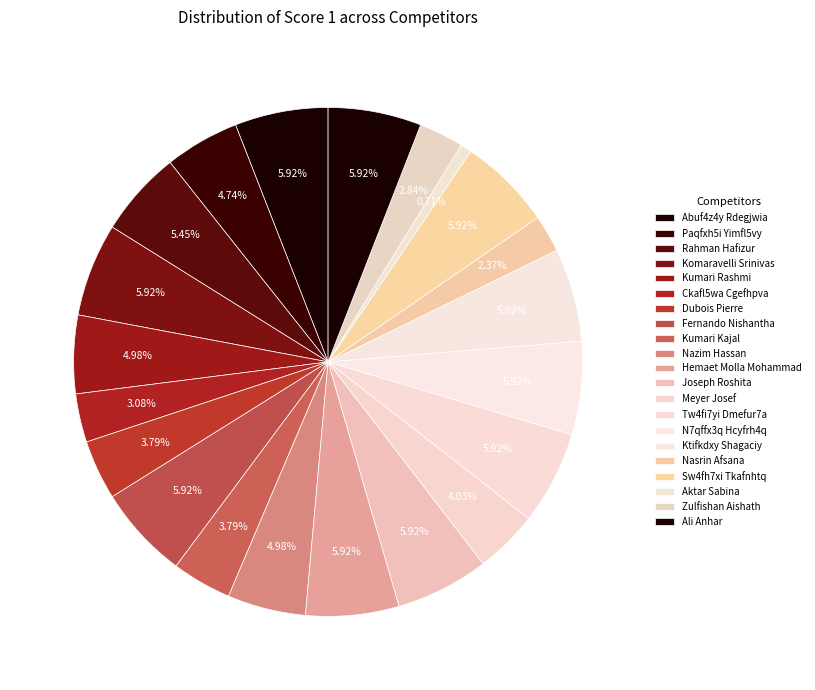

How many segments does this pie chart have?

21